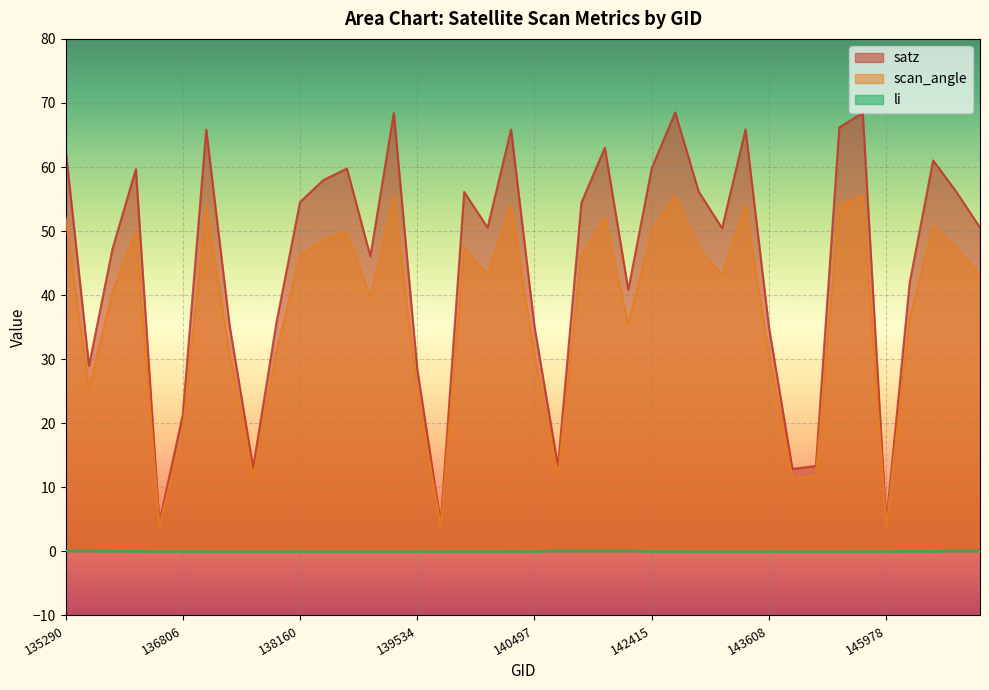

How many series are shown in this chart?

3